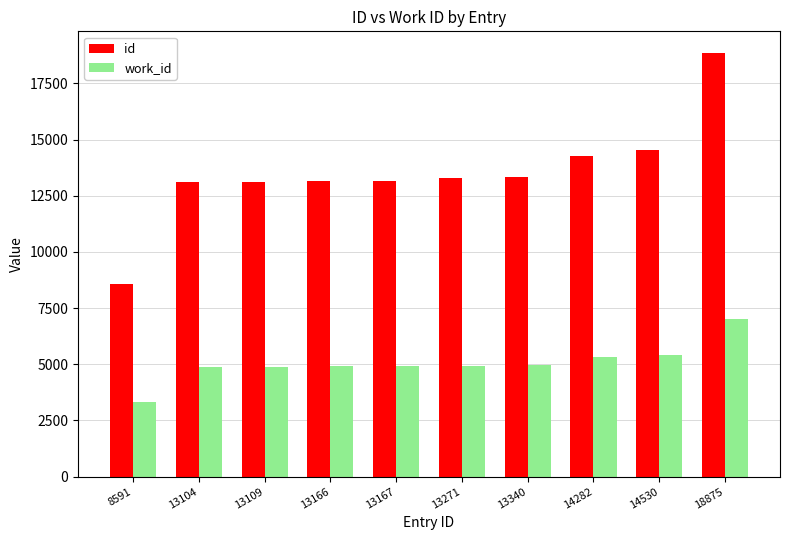

Between 13104 and 18875, which series saw the biggest shift?

id